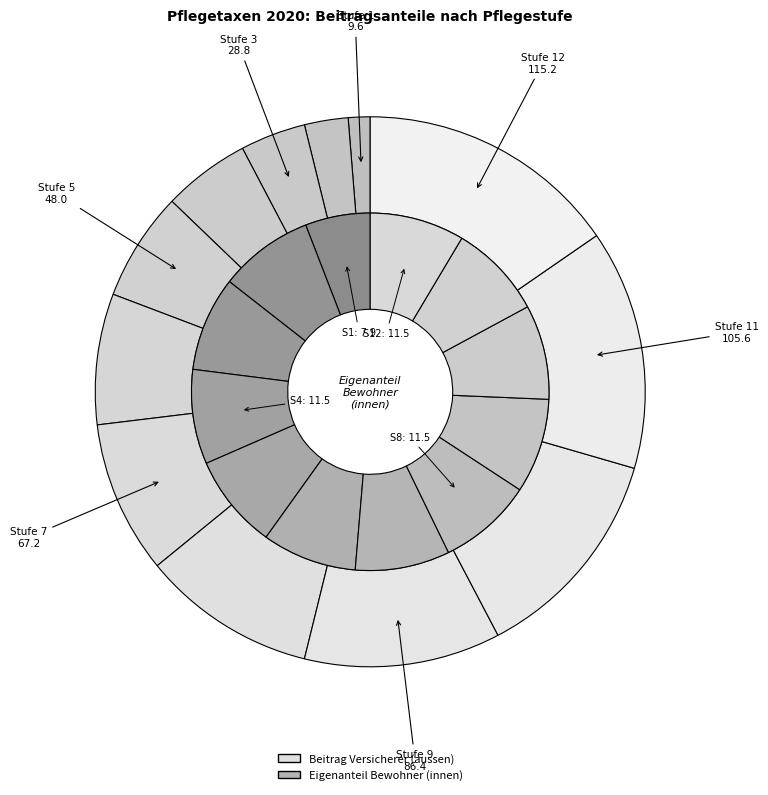

Which series changed the most between 9 (161-180) and 11 (201-220)?

Beitrag Versicherer